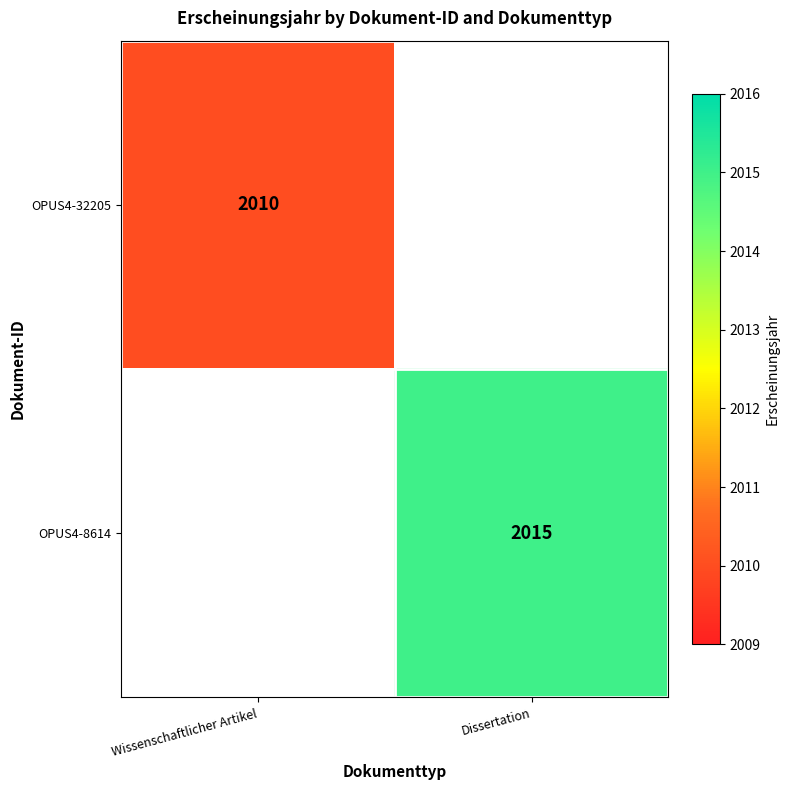

Is it true that OPUS4-8614 equals 1269 at Dissertation?

False